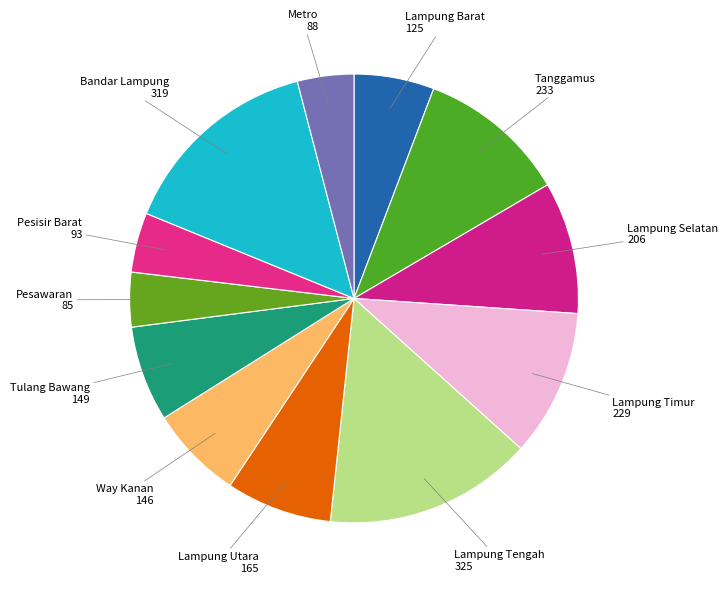

Approximately how many times larger is the value at Bandar Lampung compared to Pesawaran?

3.8